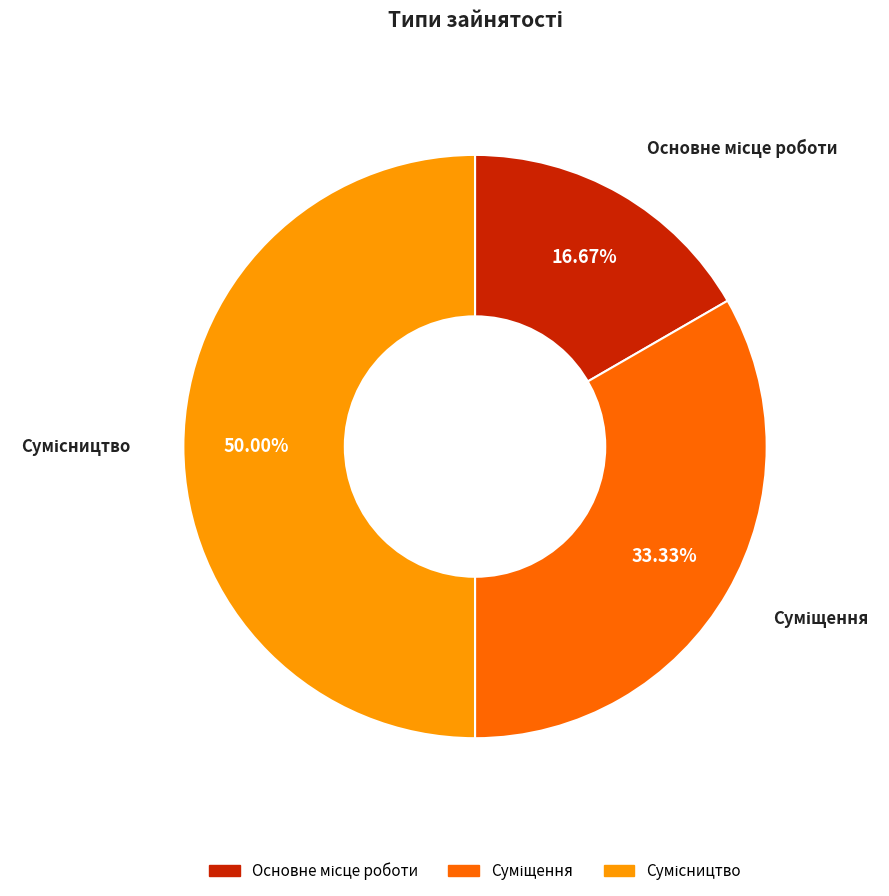

What percentage is NOT represented by Сумісництво?

50.0%